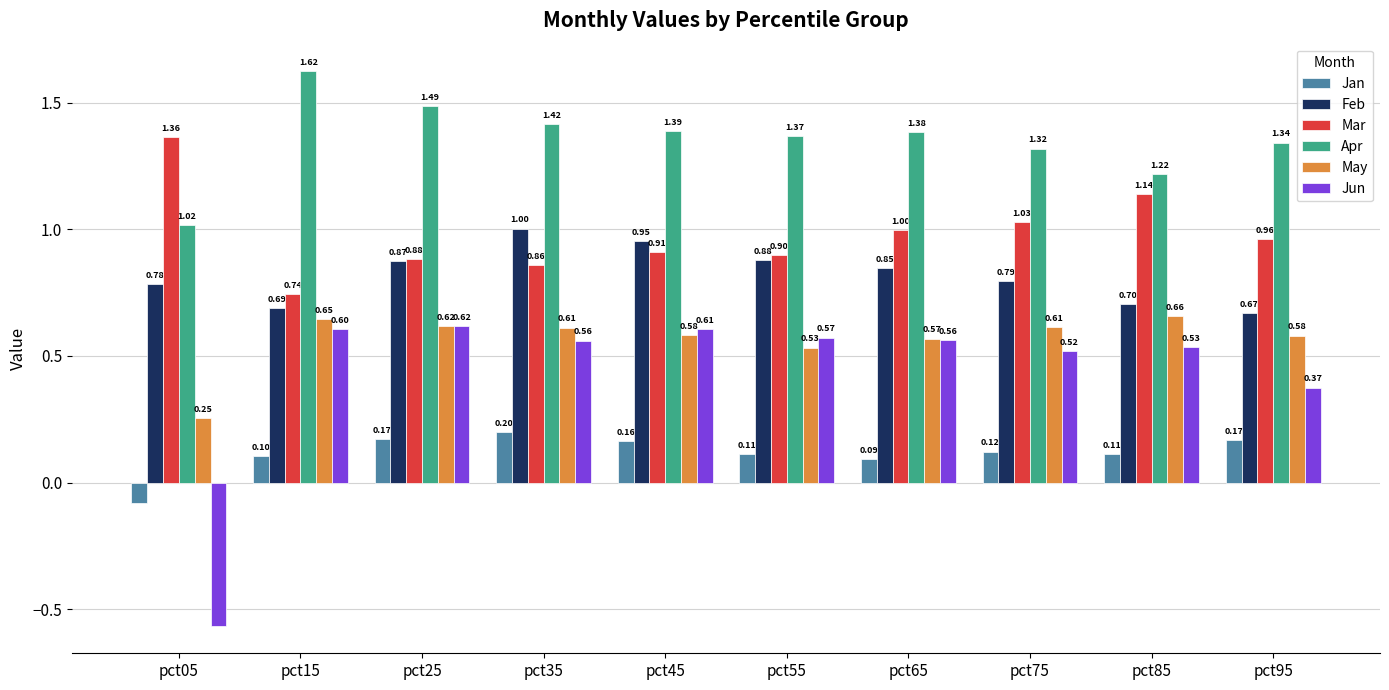

What is the average value of the Mar series?

1.0